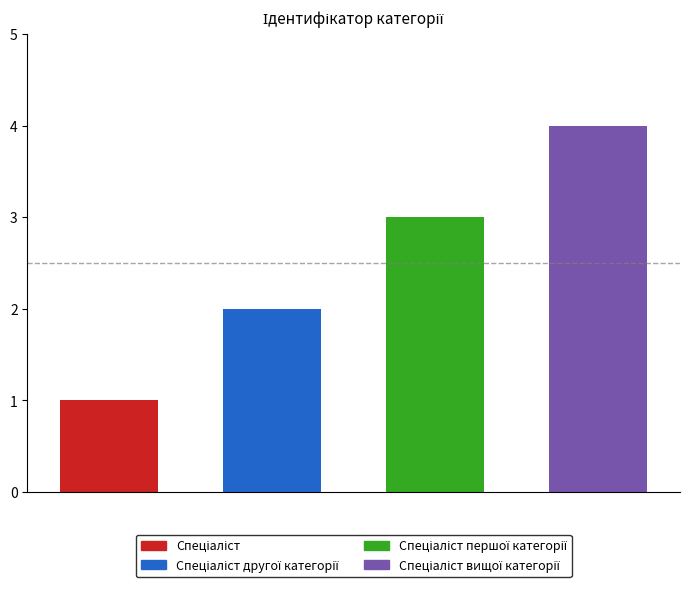

What is the maximum value shown in the chart?

4